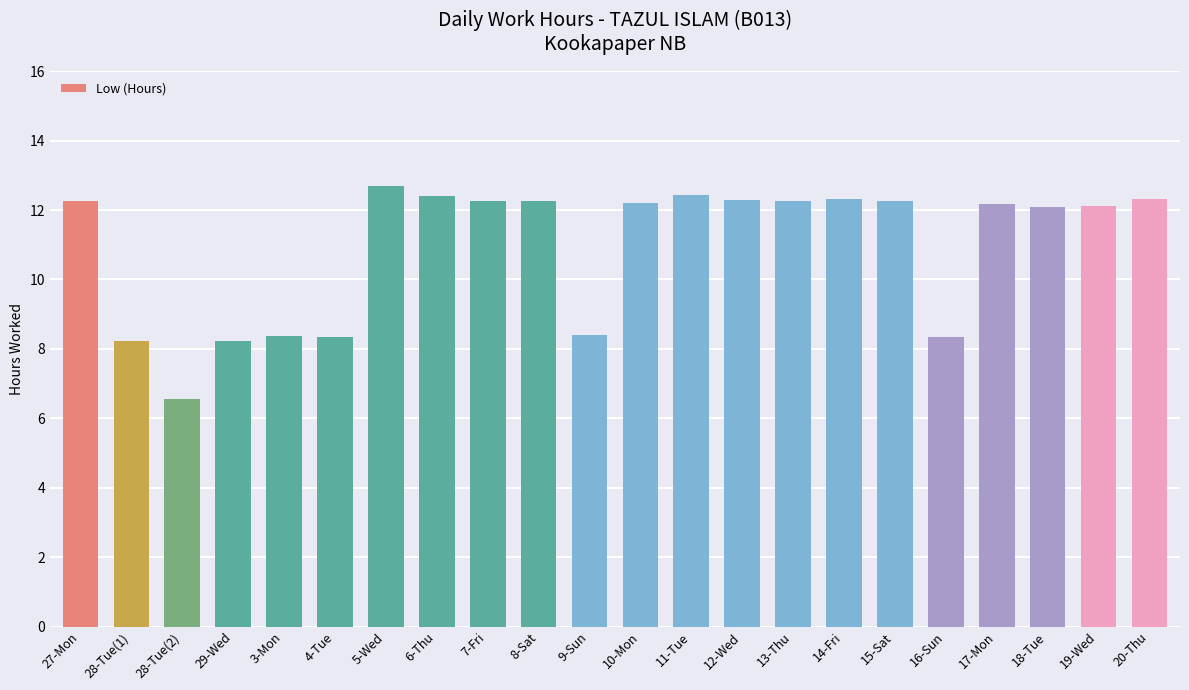

What value does the data have at 20-Thu?

12.3